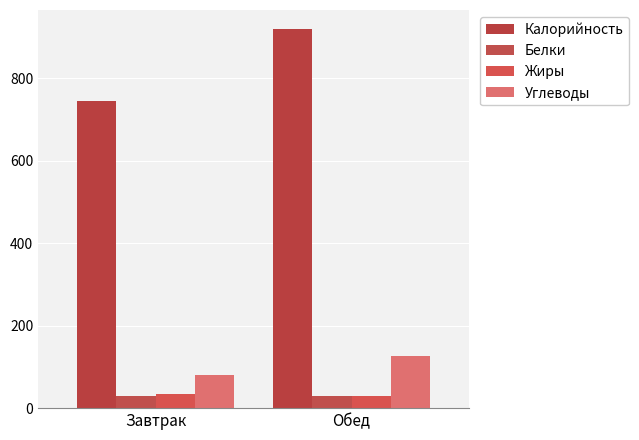

The value of Калорийность at Обед is 919.5. True or false?

True